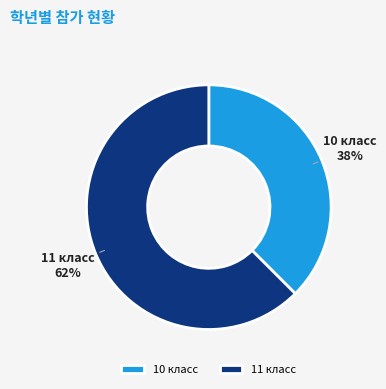

Is the sum of 11 and 10 greater than half?

Yes